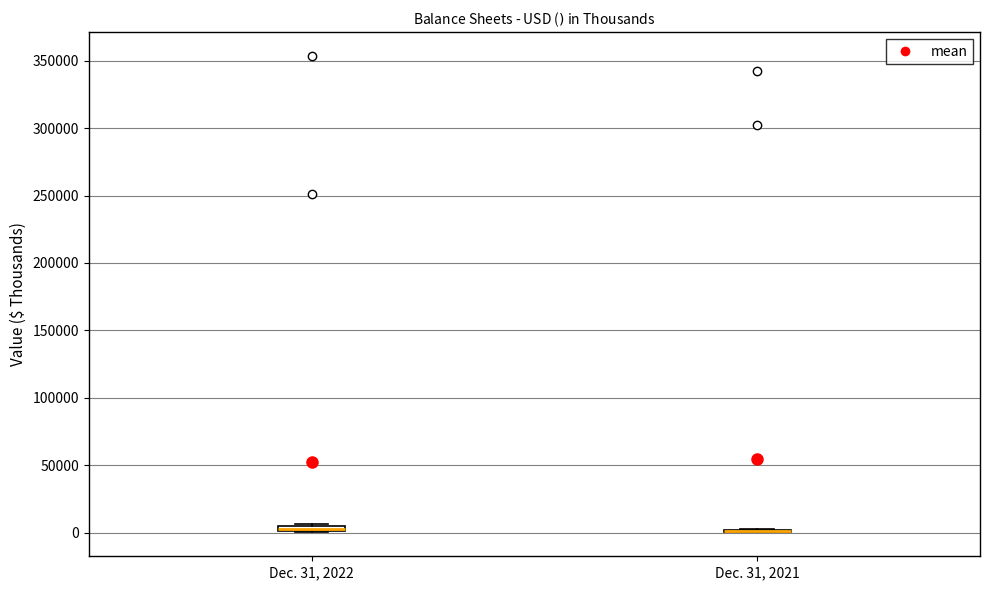

Where is the lower edge of the box for Dec. 31, 2022 on the y-axis? The values are not printed on the chart, so give them approximately, as read against the axis.

0